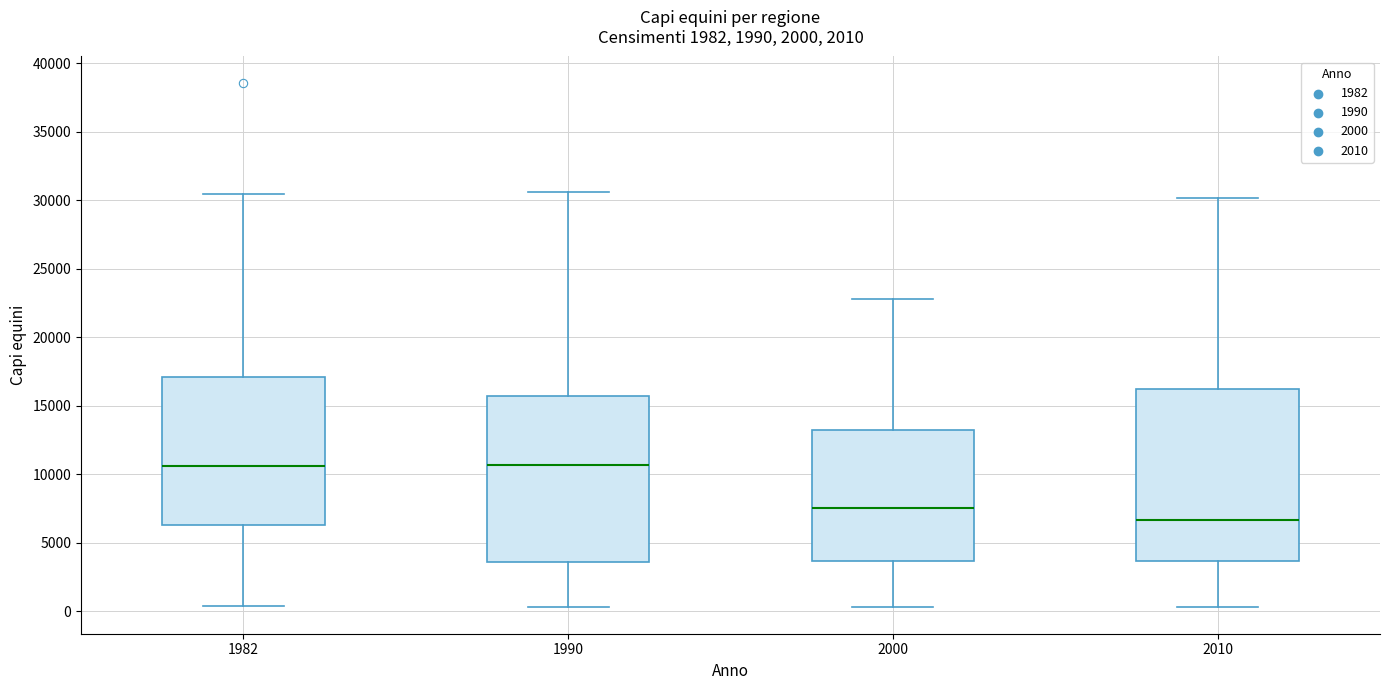

Reading left to right, transcribe this box plot: for each box, give where its median line is, the range the box spans, and where its two whiskers end, as read against the y-axis. The values are not printed on the chart, so give them approximately, as read against the axis.

1982: median 10500, box 6500 to 17000, whiskers 500 to 30500
1990: median 10500, box 3500 to 15500, whiskers 500 to 30500
2000: median 7500, box 3500 to 13000, whiskers 500 to 23000
2010: median 6500, box 3500 to 16000, whiskers 500 to 30000